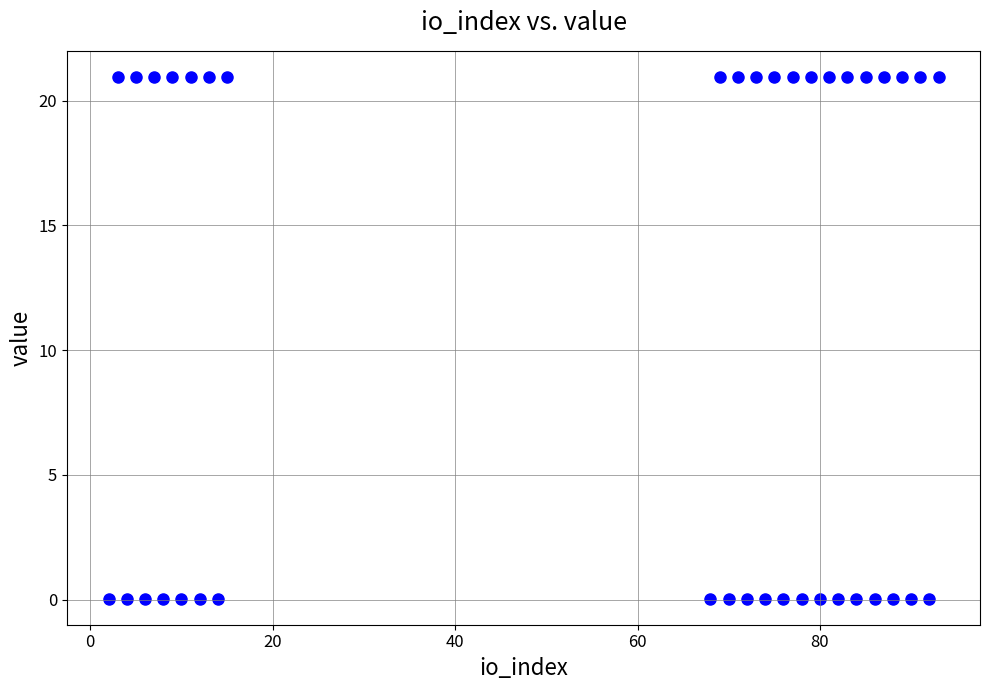

What is the range of Y values (max minus min)?

20.9